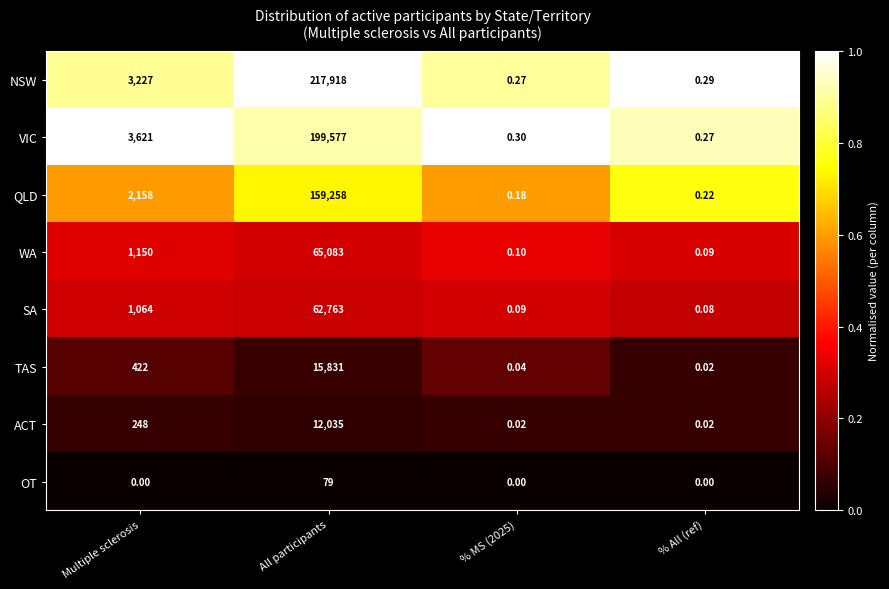

How many data points does each series have?

4